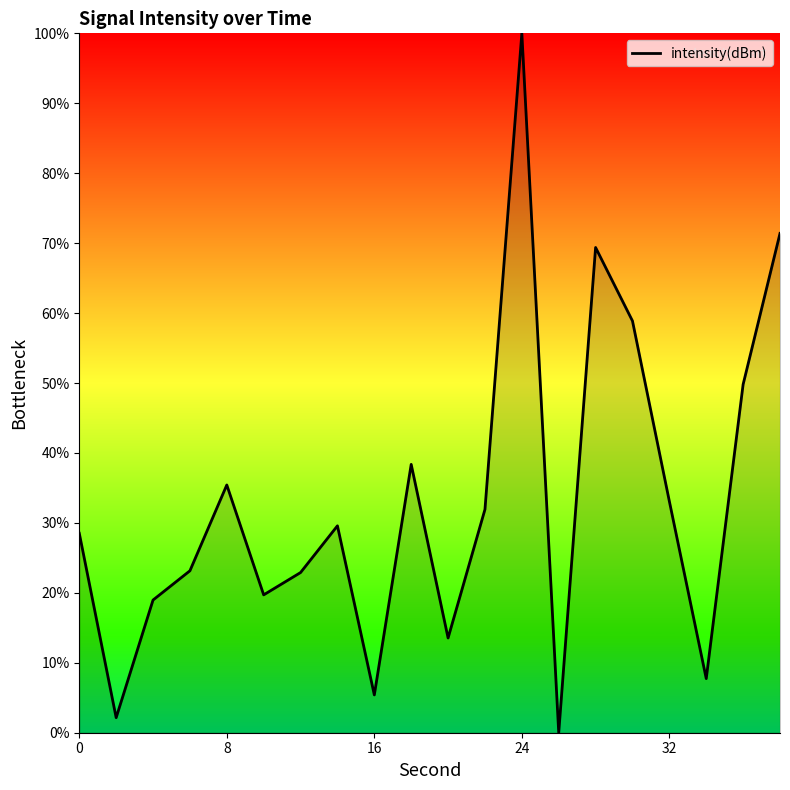

What is the maximum value shown in the chart?

100.0